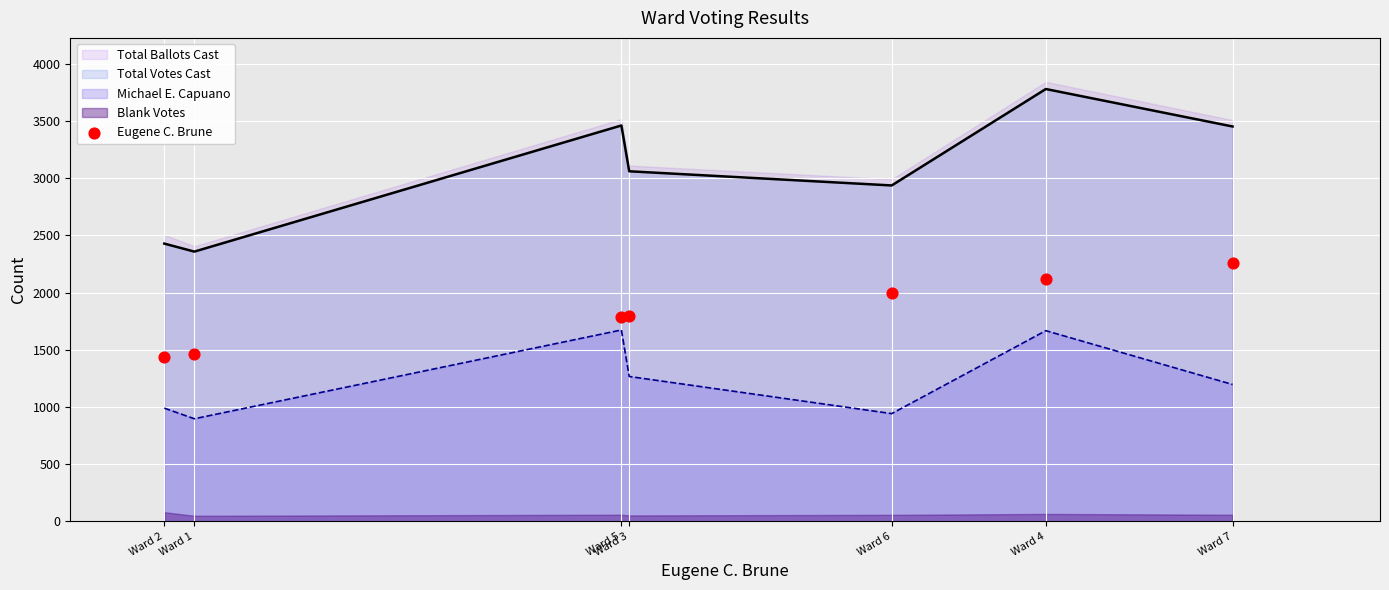

Approximately how many times larger is the value at Ward 2 compared to Ward 5?

0.8